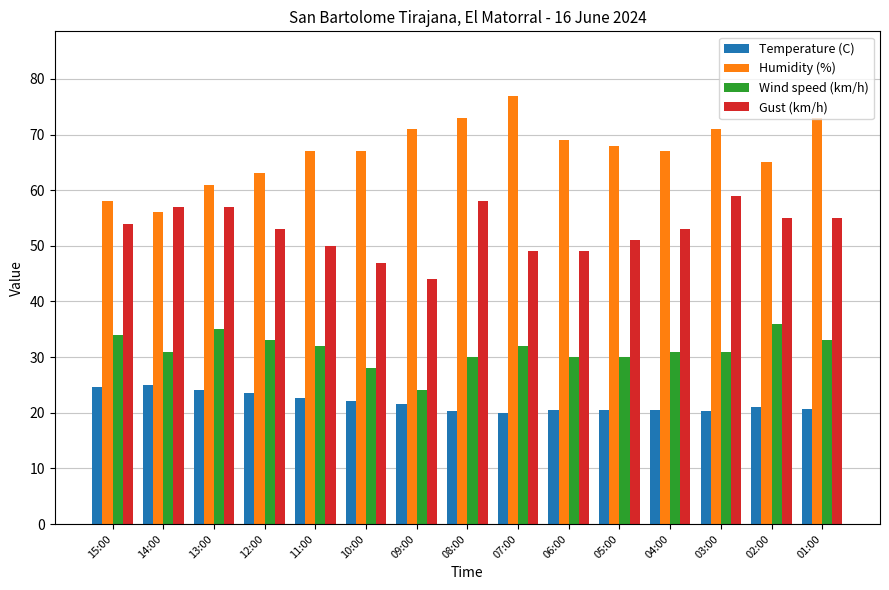

List the series in order of their overall mean, lowest first.

Temperature (C), Wind speed (km/h), Gust (km/h), Humidity (%)